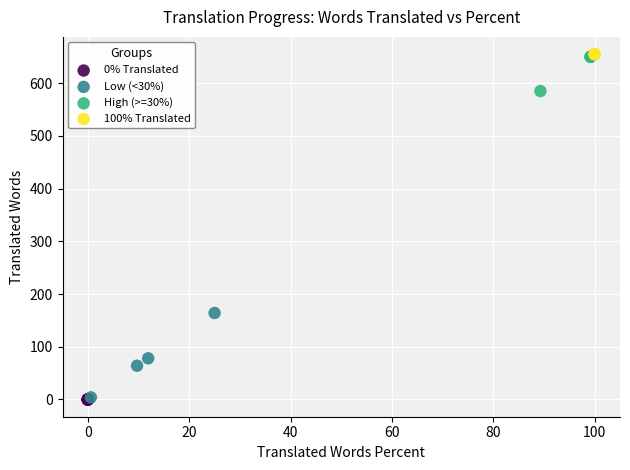

What are all the series names shown in the legend?

0% Translated, Low (<30%), High (>=30%), 100% Translated